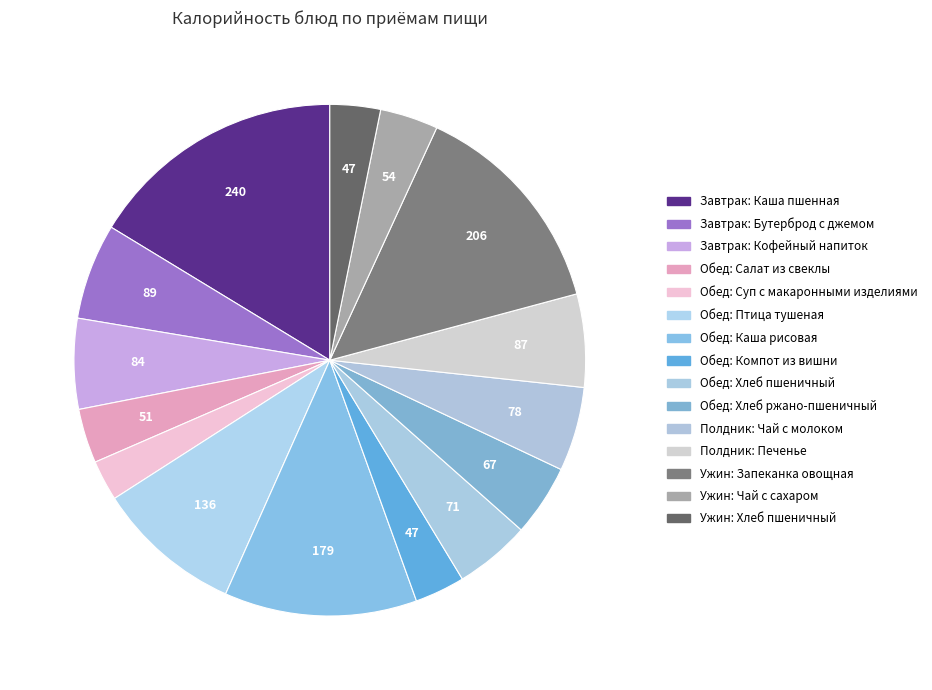

What percentage do Завтрак: Кофейный напиток and Обед: Хлеб пшеничный together represent?

10.5%